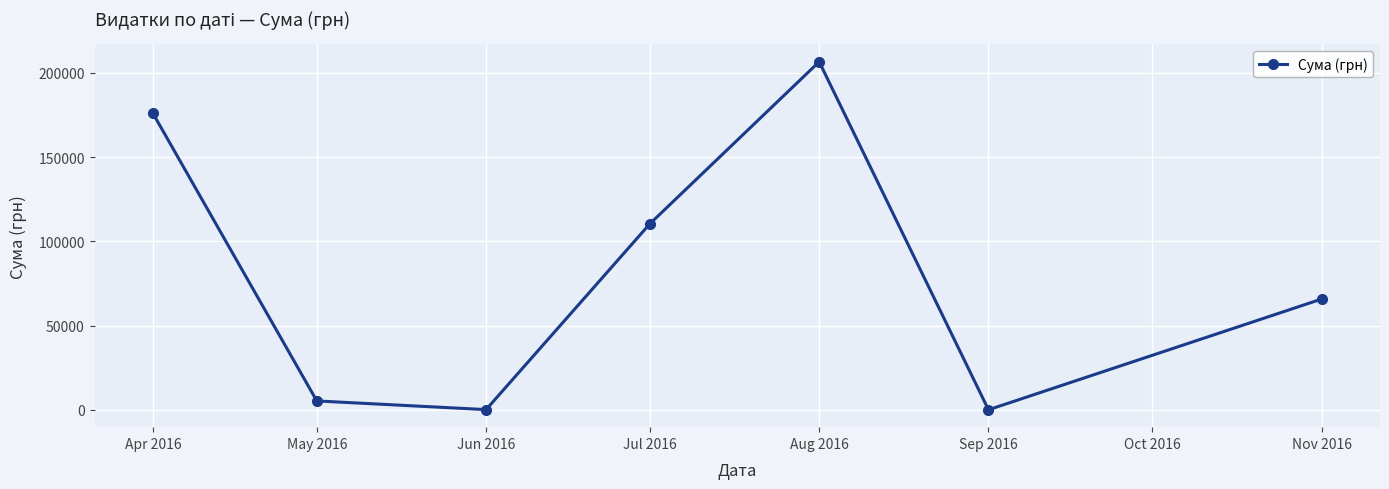

Does the chart have visible grid lines?

Yes